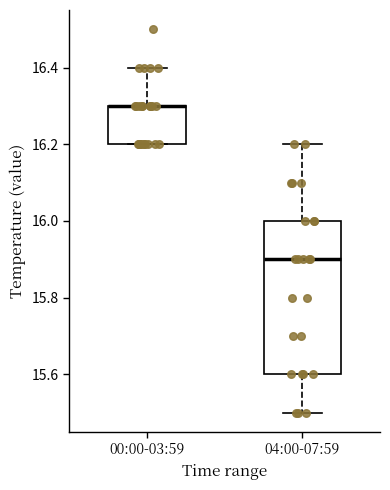

Reading left to right, read every box against the y-axis: the position of its median line, the range the box covers, and the ends of its whiskers. The values are not printed on the chart, so give them approximately, as read against the axis.

00:00-03:59: median 16.3 (drawn on the box's upper edge), box 16.2 to 16.3, whiskers 16.2 to 16.4
04:00-07:59: median 15.9, box 15.6 to 16.0, whiskers 15.5 to 16.2